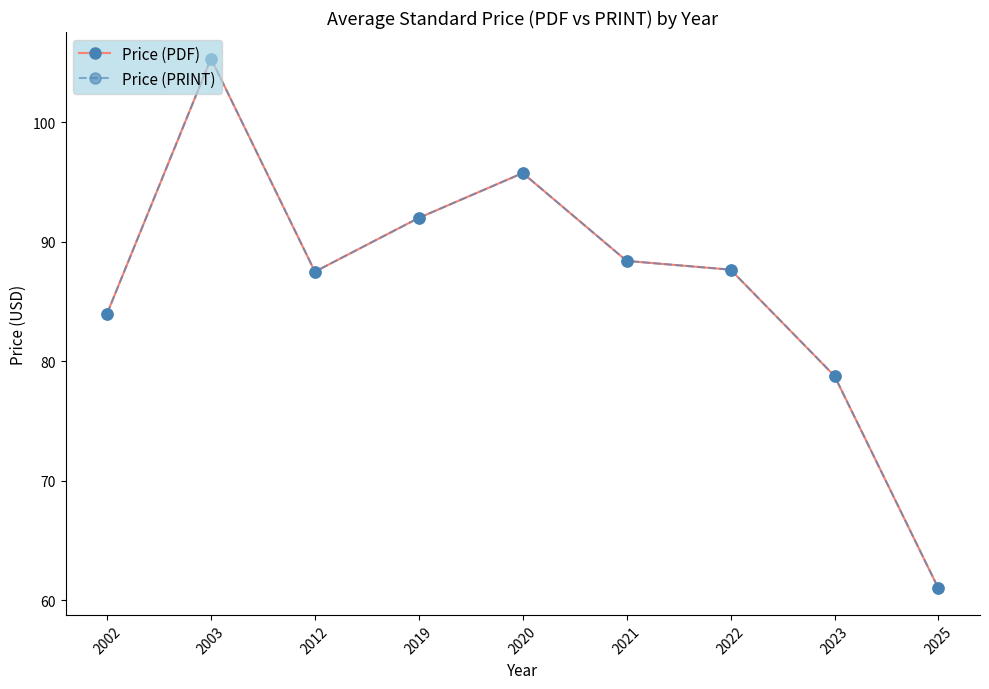

What is the sum of the Price (PDF) values at 2019 and 2025?

153.0